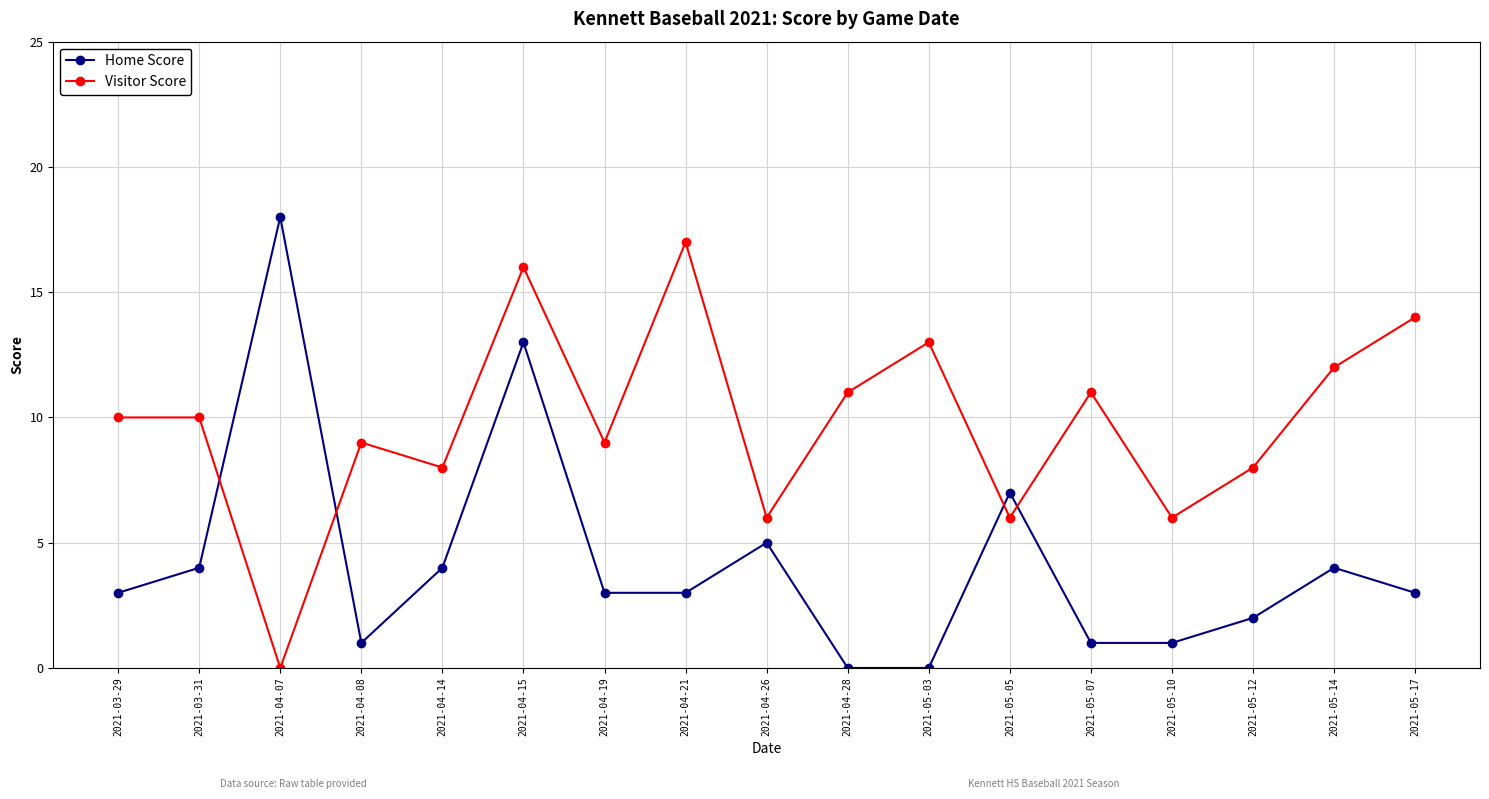

List the series in order of their peak value, highest first.

Home Score, Visitor Score